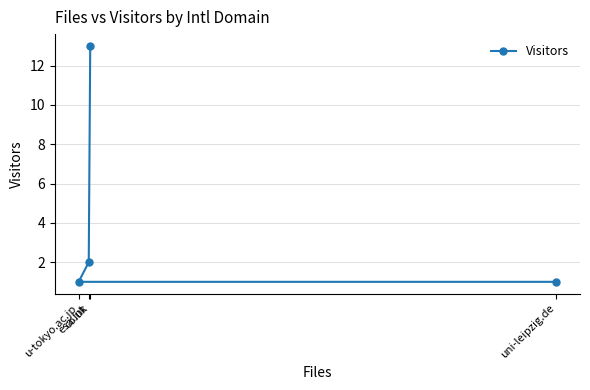

What is the difference between the second highest and second lowest values?

1